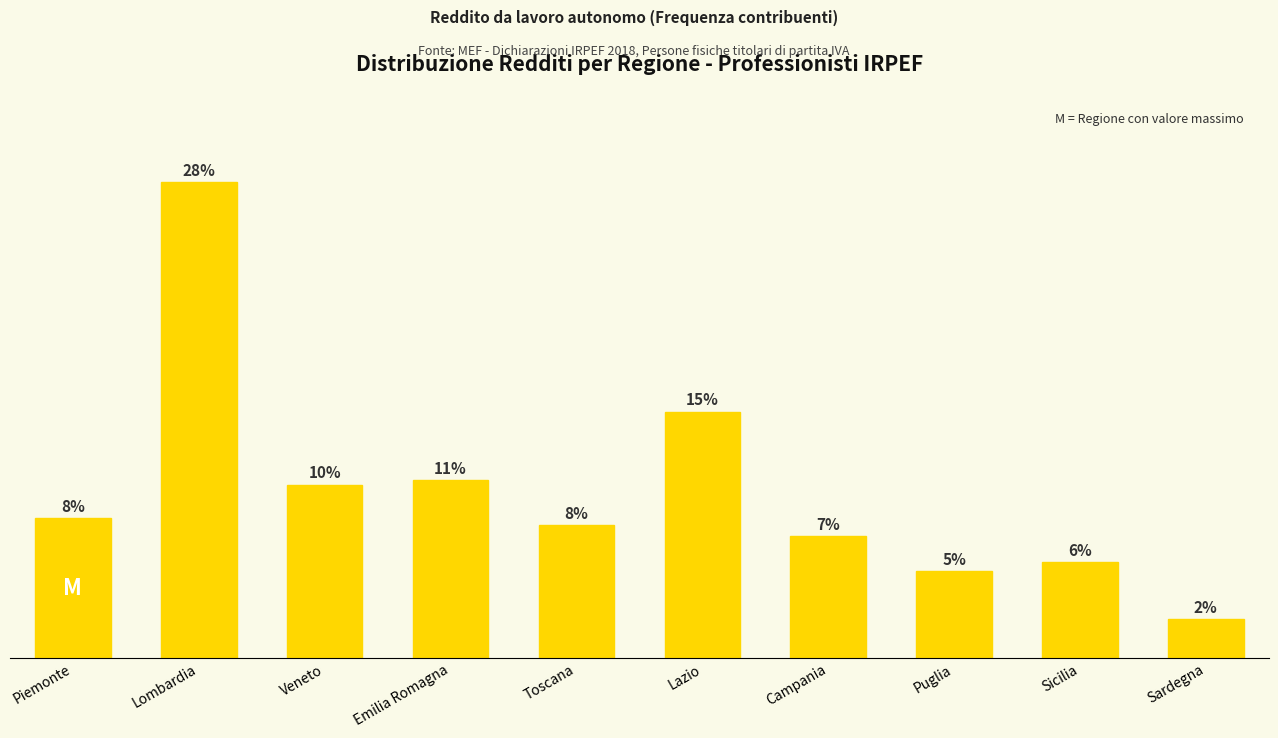

What is the smallest value displayed?

623297